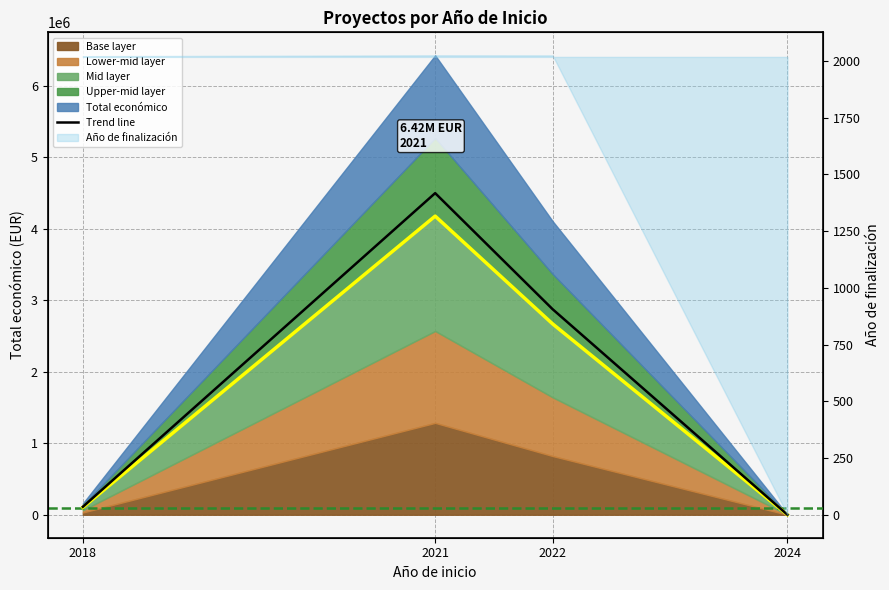

Reading left to right, transcribe all the data shown in this chart.

2018=111174.0	2021=4497045.7	2022=2874106.2	2024=0.0